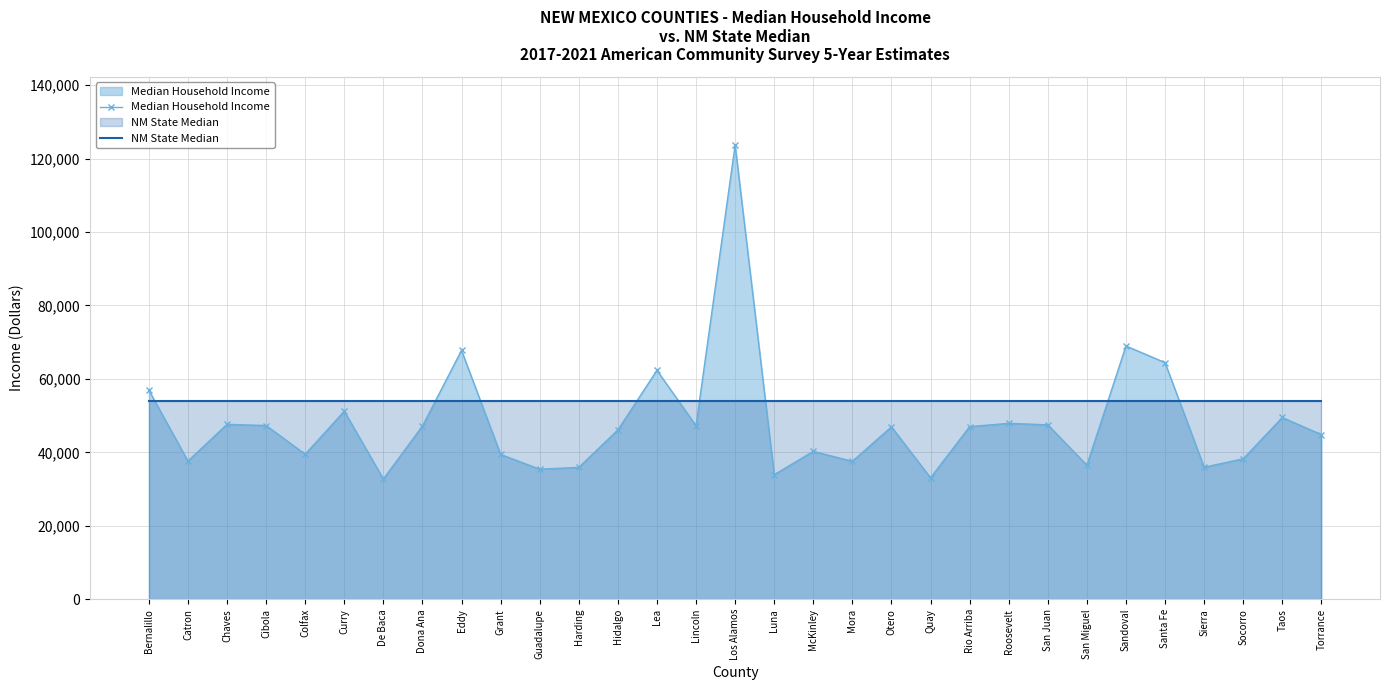

How many lines are shown in the chart?

2